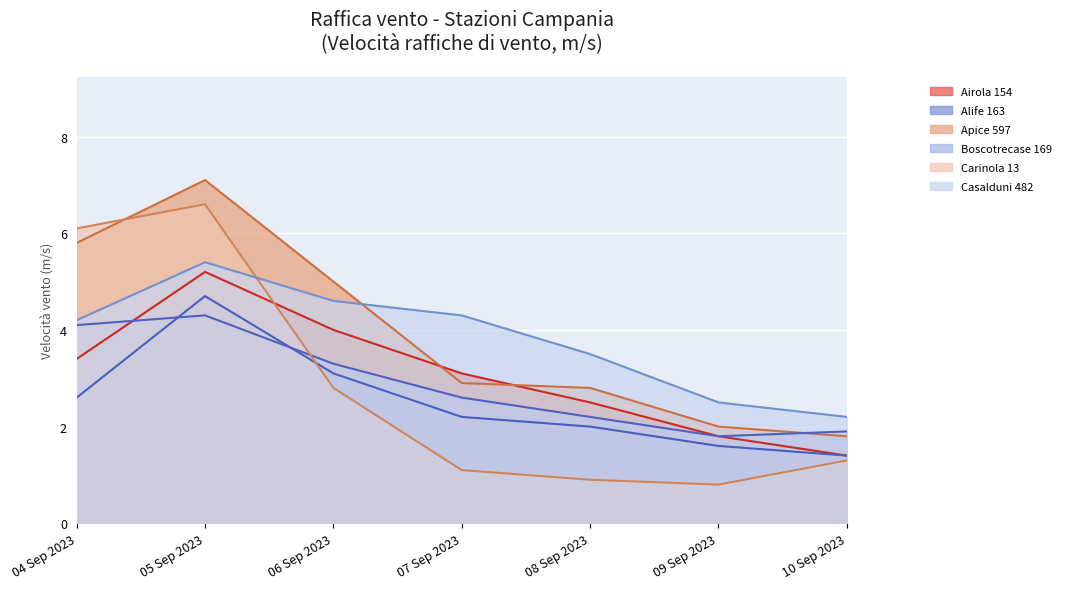

Is the value of Alife 163 at 08 Sep 2023 greater than the value of Airola 154 at 04 Sep 2023?

No